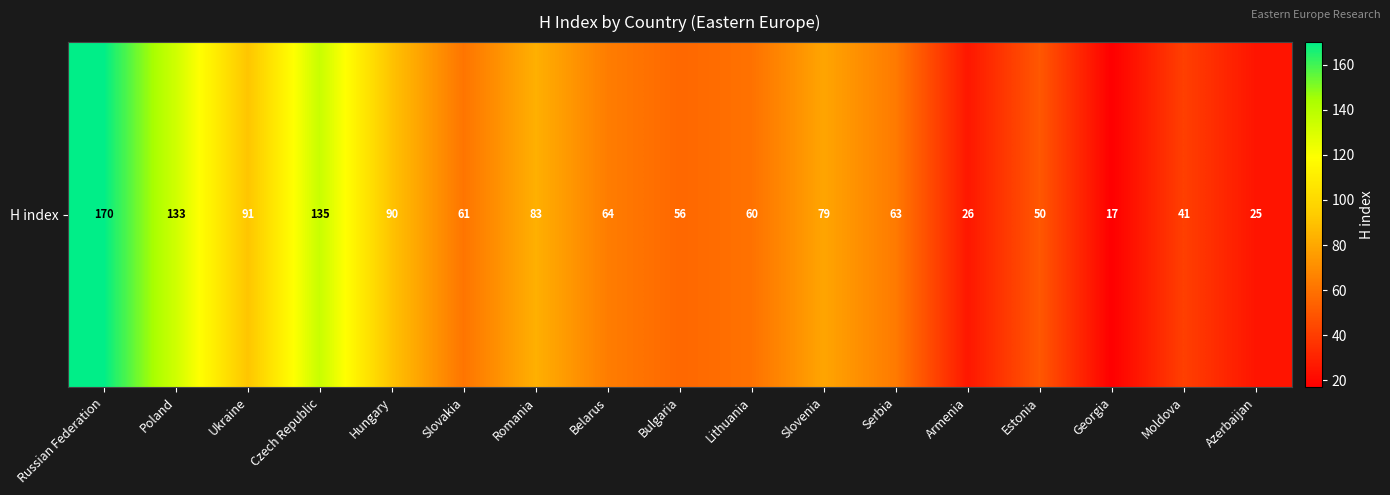

Reading left to right, transcribe all the data shown in this chart.

Russian Federation=170	Poland=133	Ukraine=91	Czech Republic=135	Hungary=90	Slovakia=61	Romania=83	Belarus=64	Bulgaria=56	Lithuania=60	Slovenia=79	Serbia=63	Armenia=26	Estonia=50	Georgia=17	Moldova=41	Azerbaijan=25